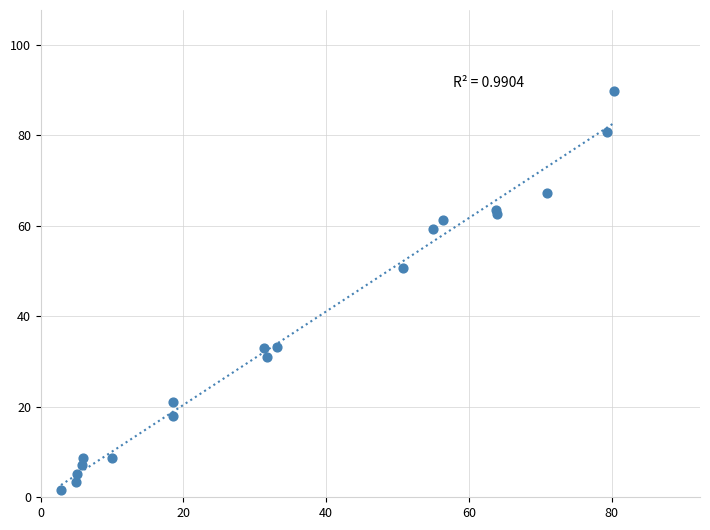

What Y value in the scatter plot is closest to 45?

50.7